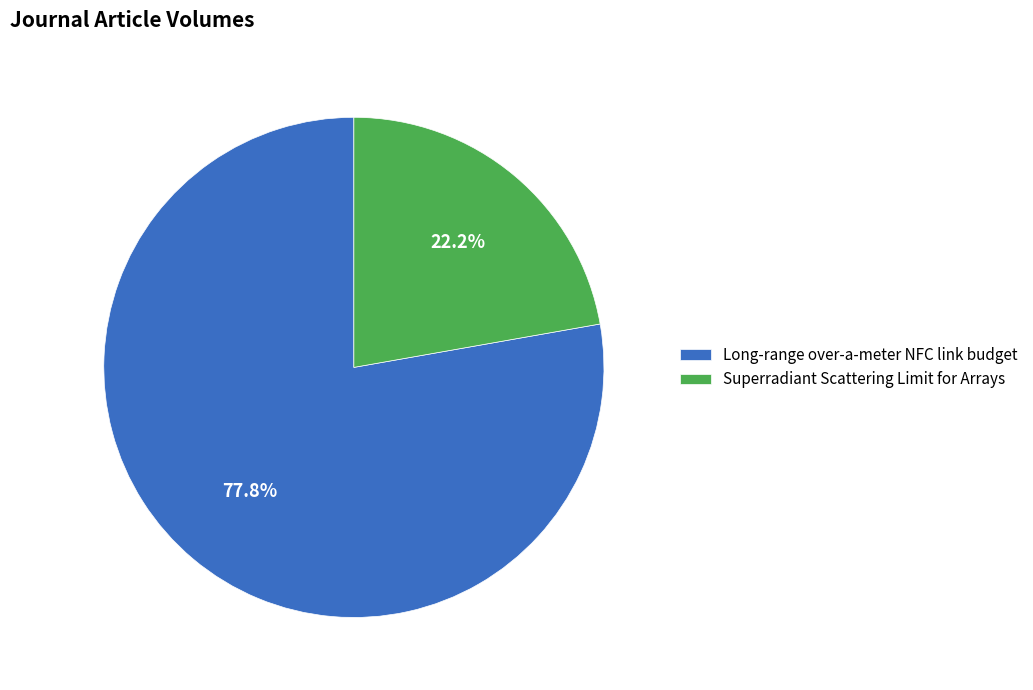

Do Superradiant Scattering Limit for Arrays and Long-range over-a-meter NFC link budget together represent more than half of the pie?

Yes